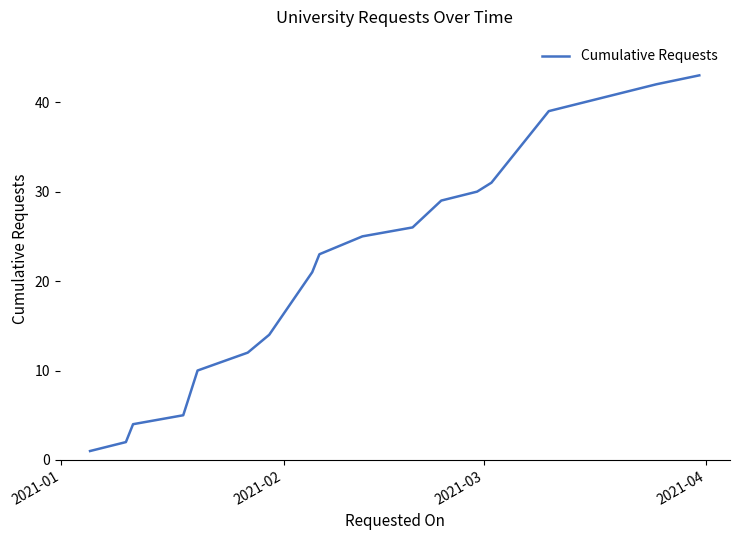

True or false: there are more than 2 points higher than both neighbors.

False